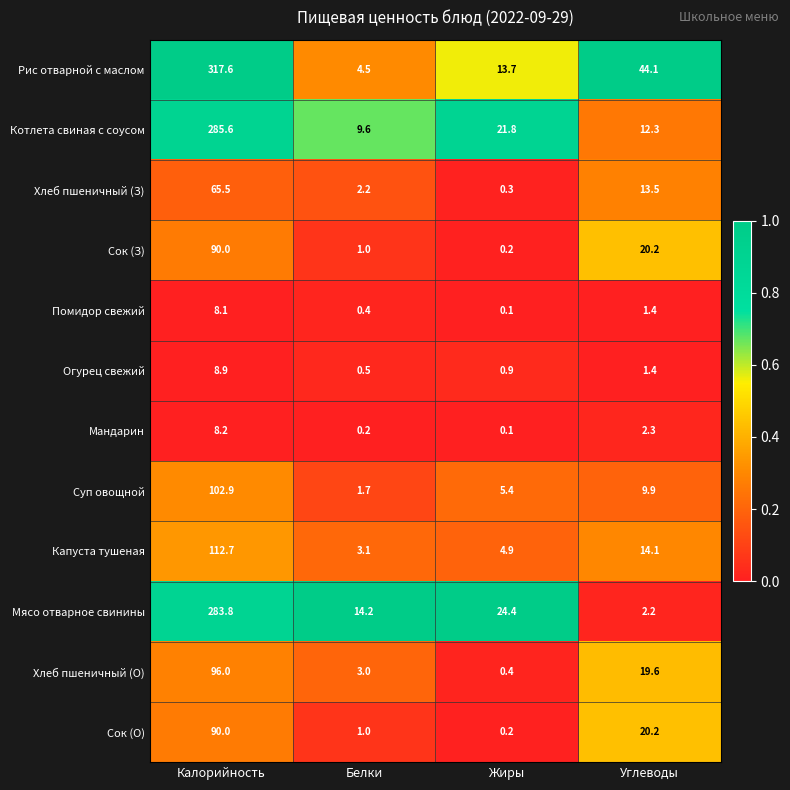

List the labels in order of Огурец свежий value, largest first.

Калорийность, Углеводы, Жиры, Белки